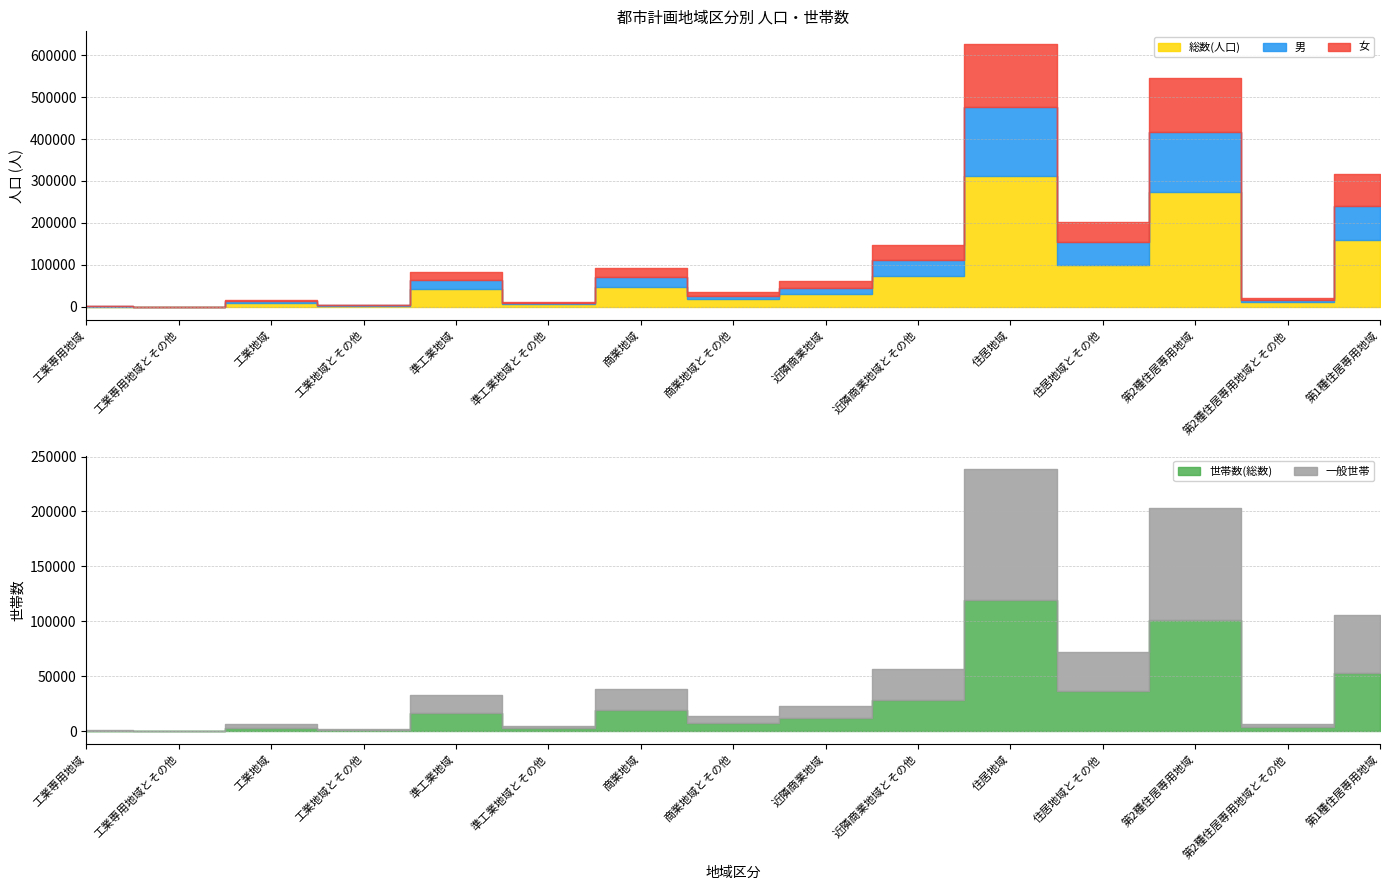

Count the number of categories in the chart.

15